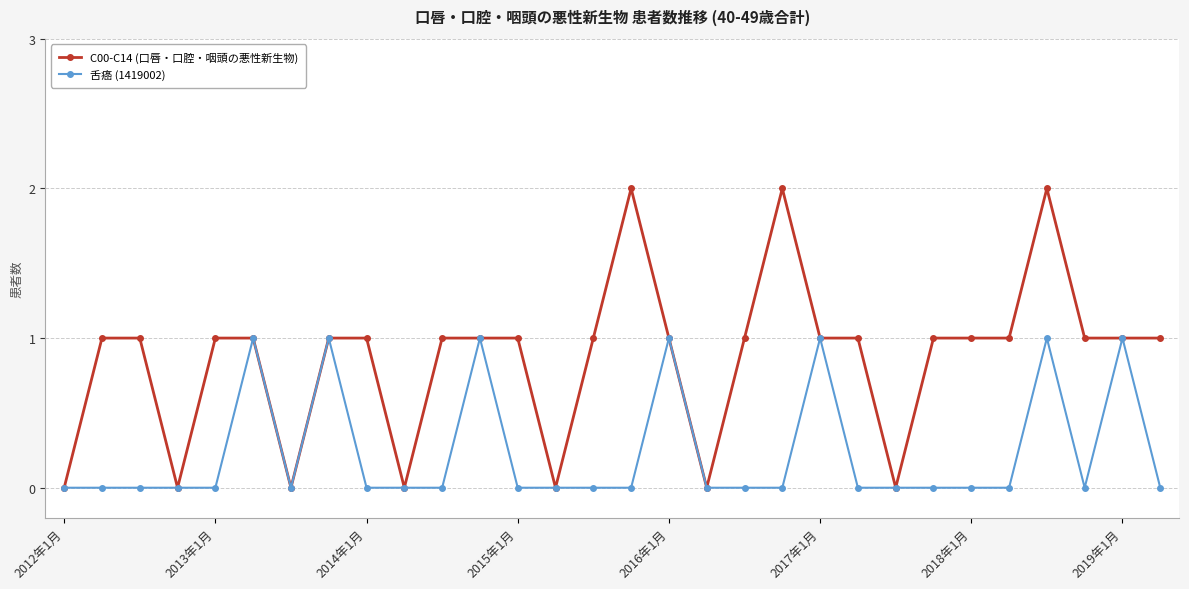

Rank the series by their average value, from lowest to highest.

舌癌 (1419002), C00-C14 (口唇・口腔・咽頭の悪性新生物)